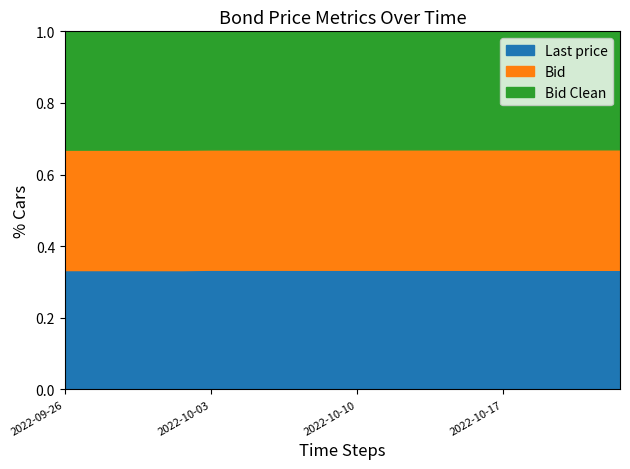

Which label corresponds to the smallest value in the chart?

2022-10-03